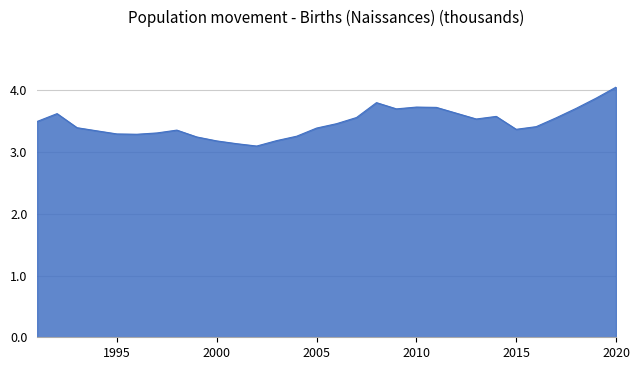

What is the smallest value displayed?

3.1